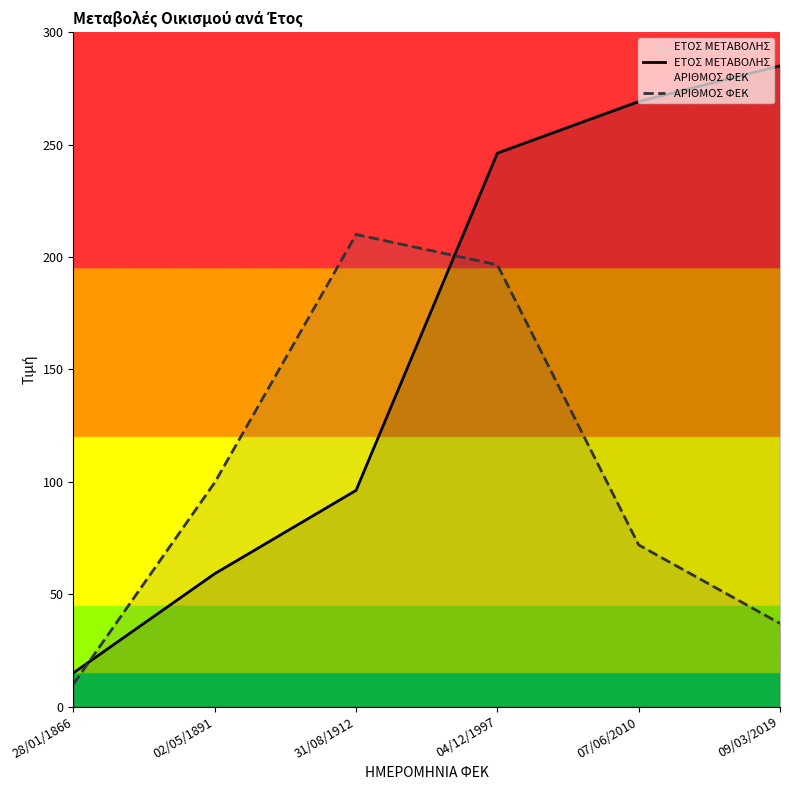

At which label is ΑΡΙΘΜΟΣ ΦΕΚ closest to 110?

02/05/1891